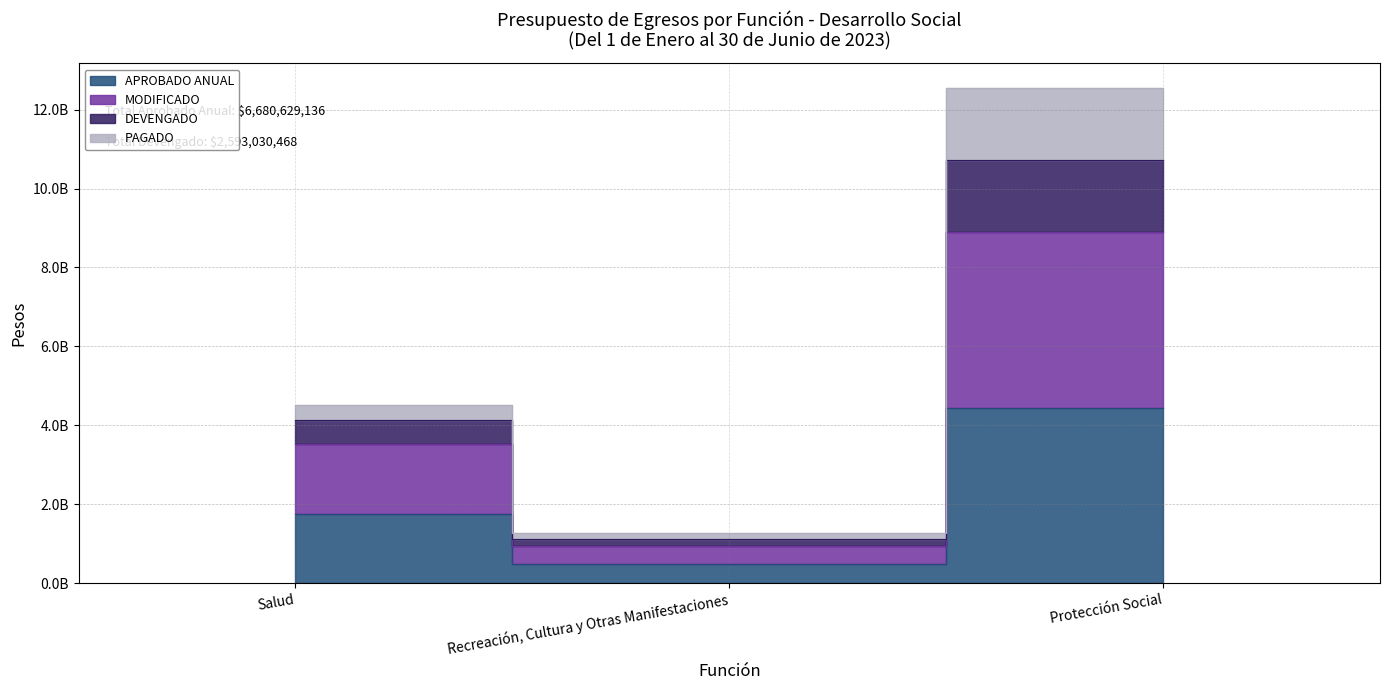

Count the number of data series in this chart.

4